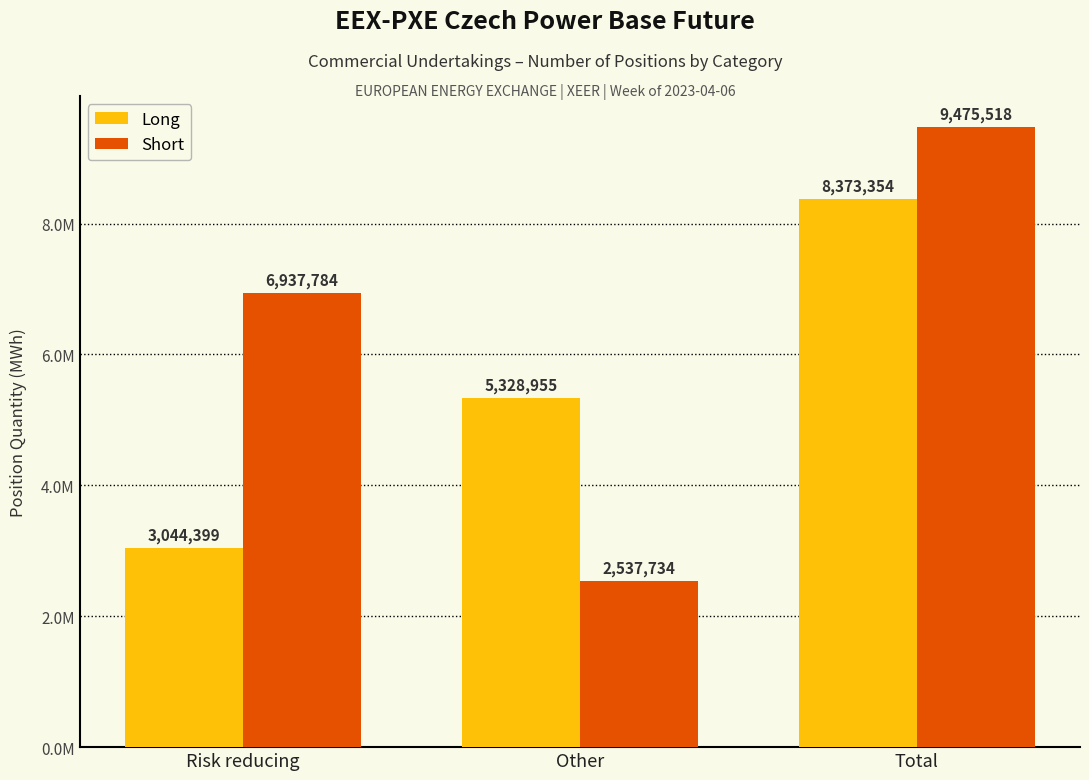

List the series in order of their overall mean, highest first.

Short, Long